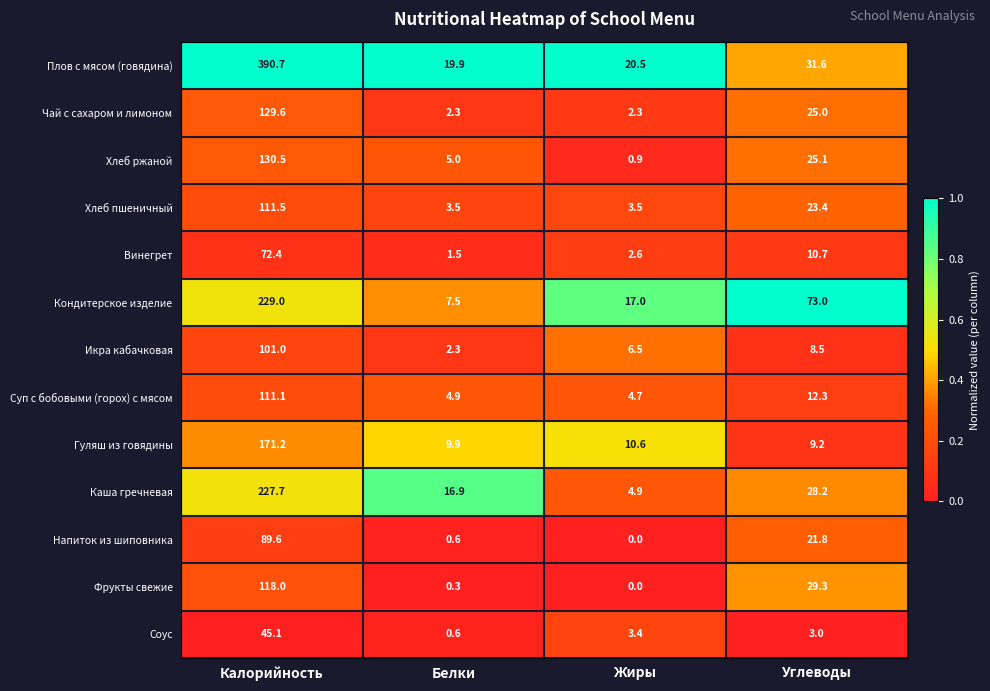

The Кондитерское изделие series shows 30.3 at Углеводы. True or false?

False